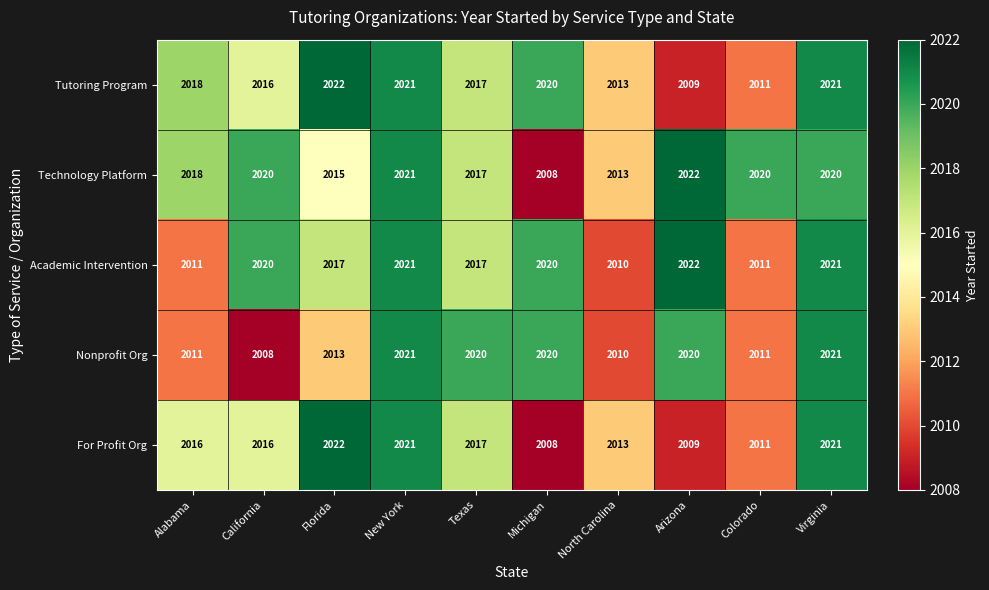

Read the Technology Platform value at Texas, to the nearest 10.

2020